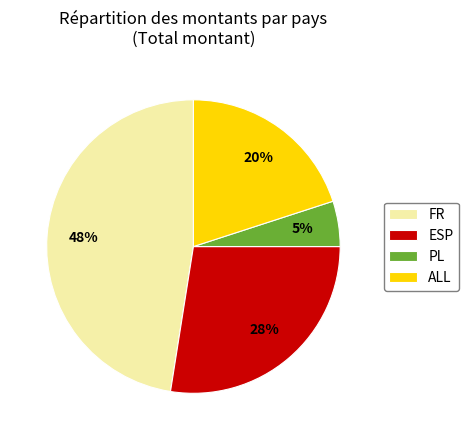

Does ALL account for over 50% of the chart?

No